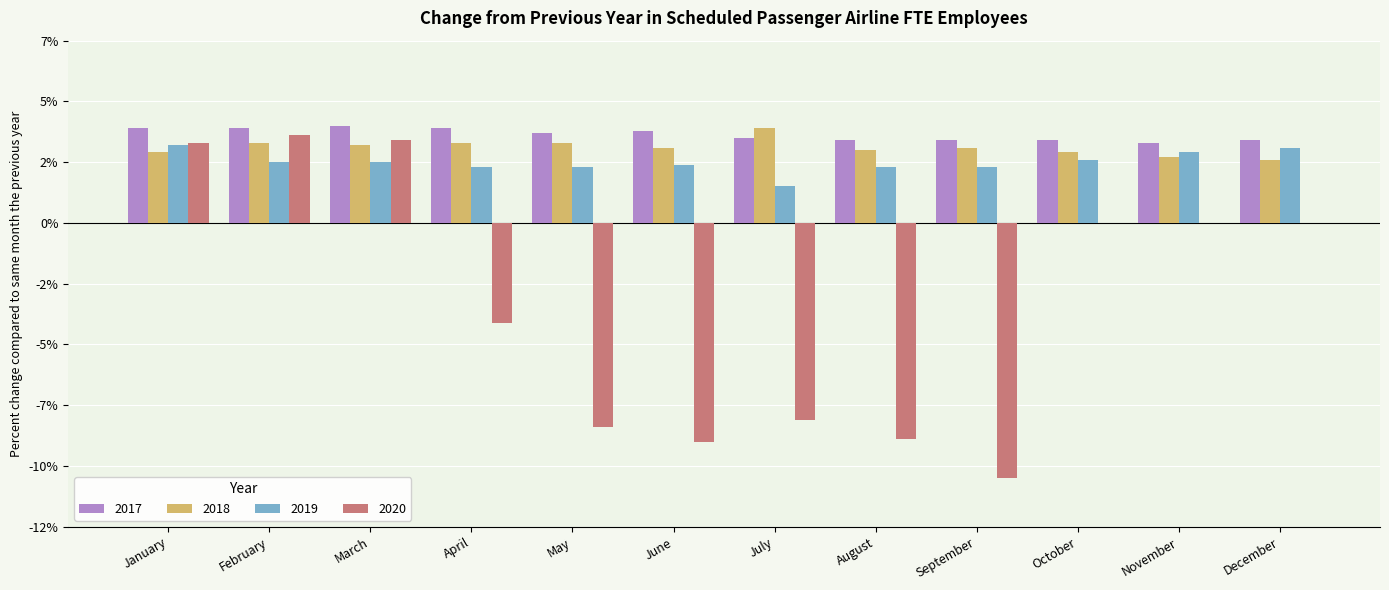

Does the chart contain stacked bars?

No